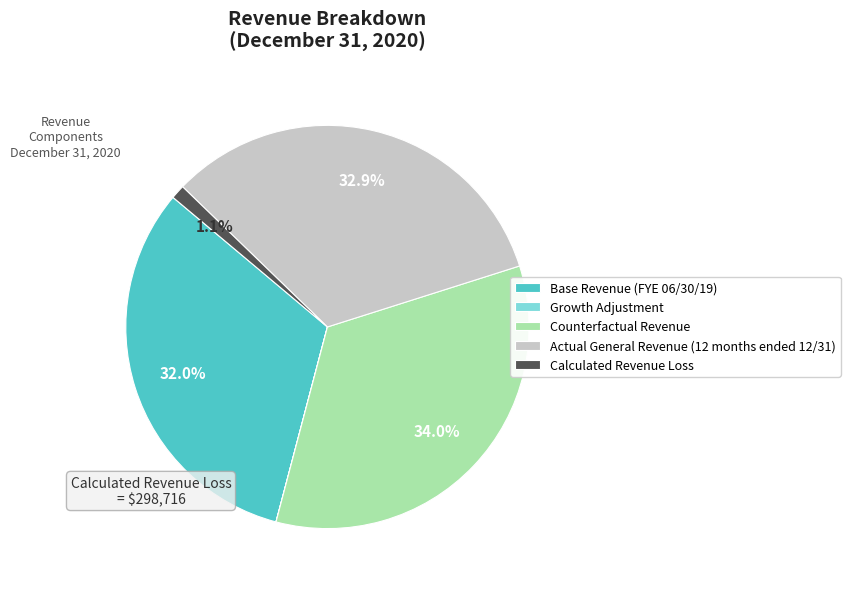

What percentage is NOT represented by Counterfactual Revenue?

66.0%